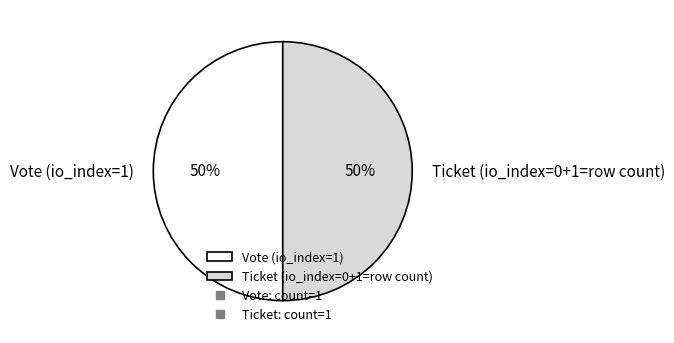

To the nearest percent, what is the average slice percentage?

50%